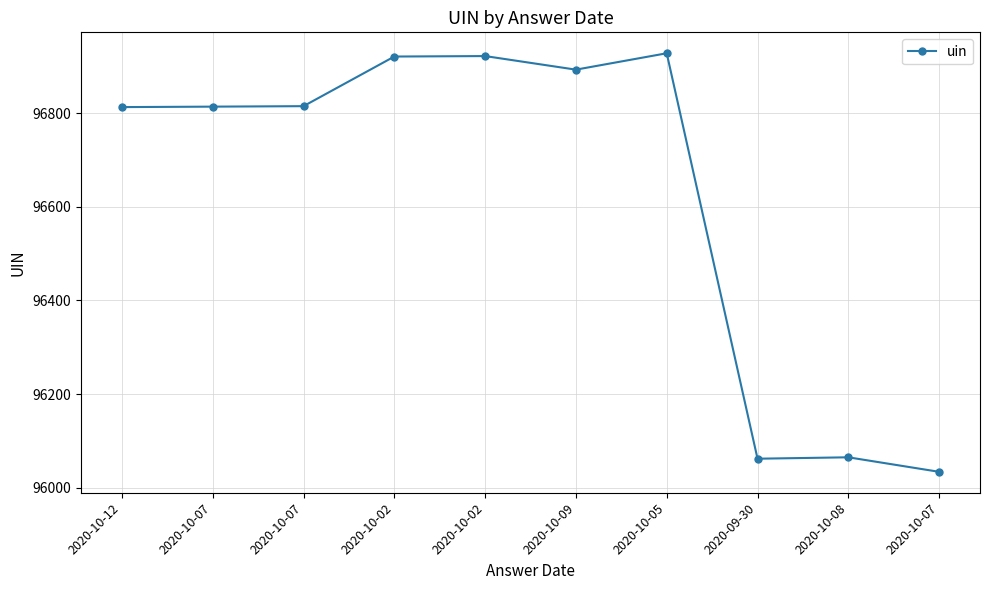

What is the average value?

96627